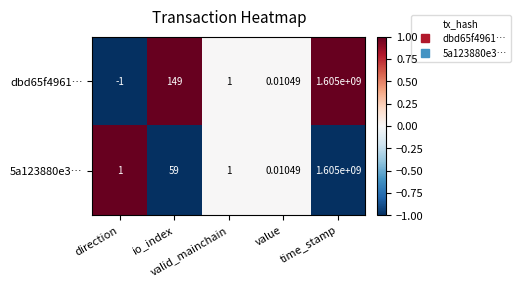

How many series are shown in this chart?

2